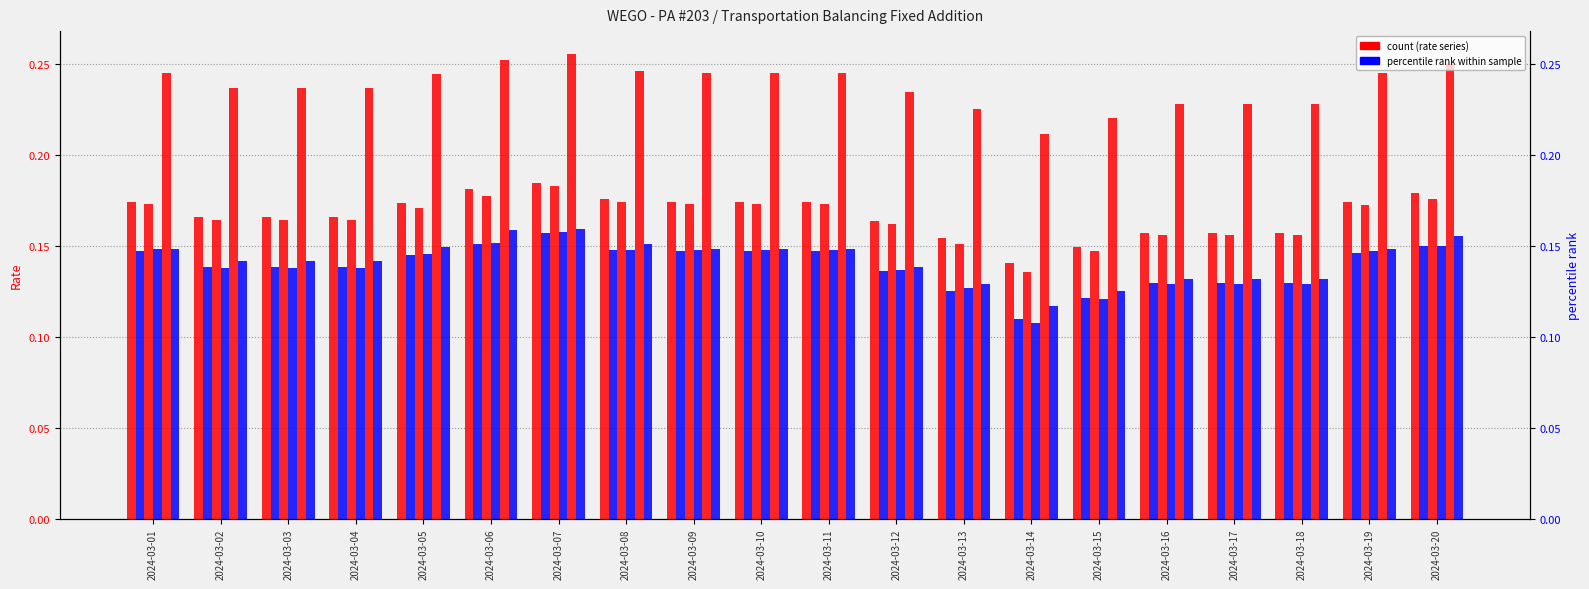

How many categories are shown in the chart?

20